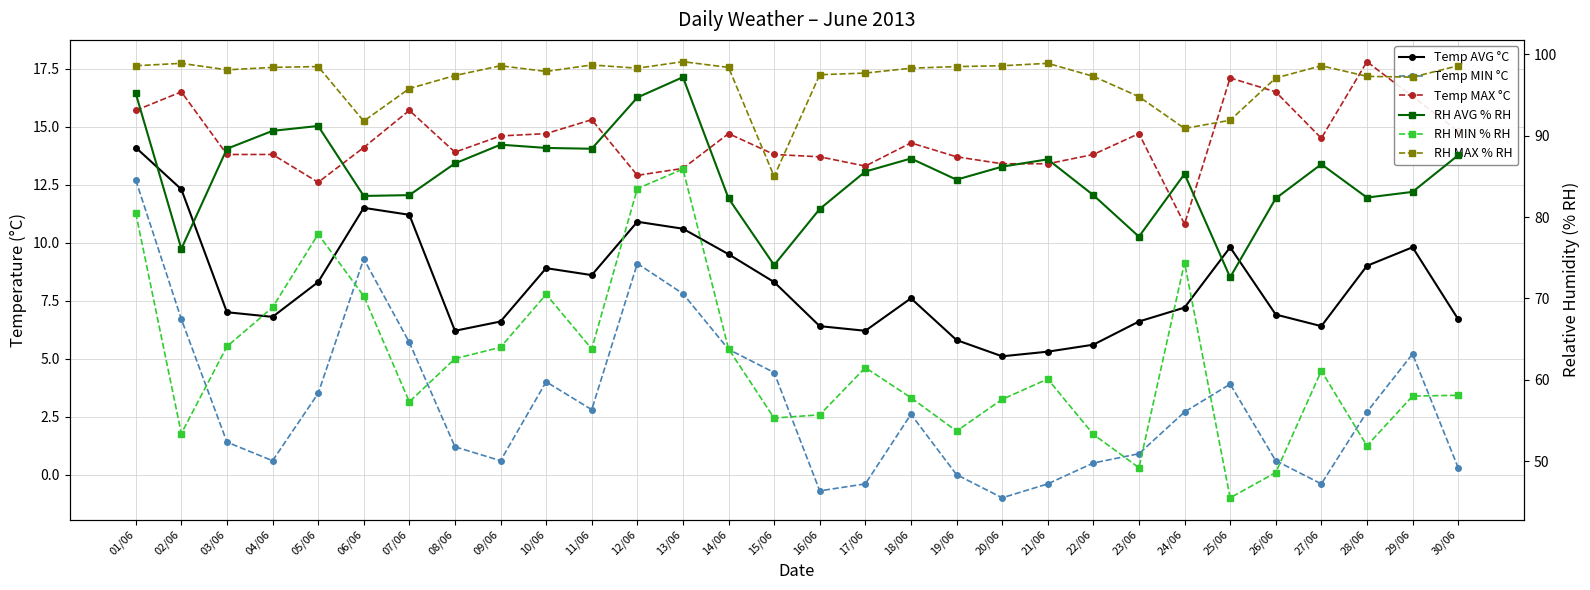

At which label does Temp MIN °C reach its minimum?

20/06